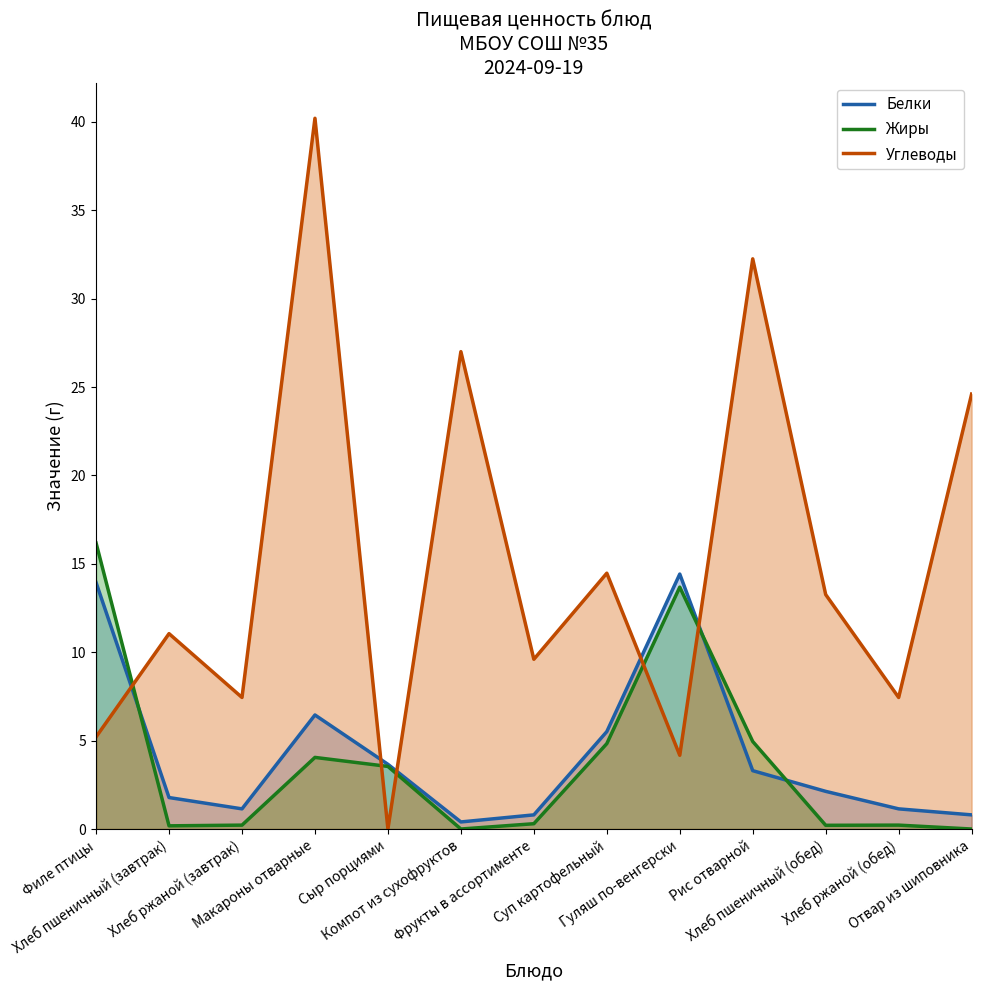

The value of Белки at Гуляш по-венгерски is 23.1. True or false?

False